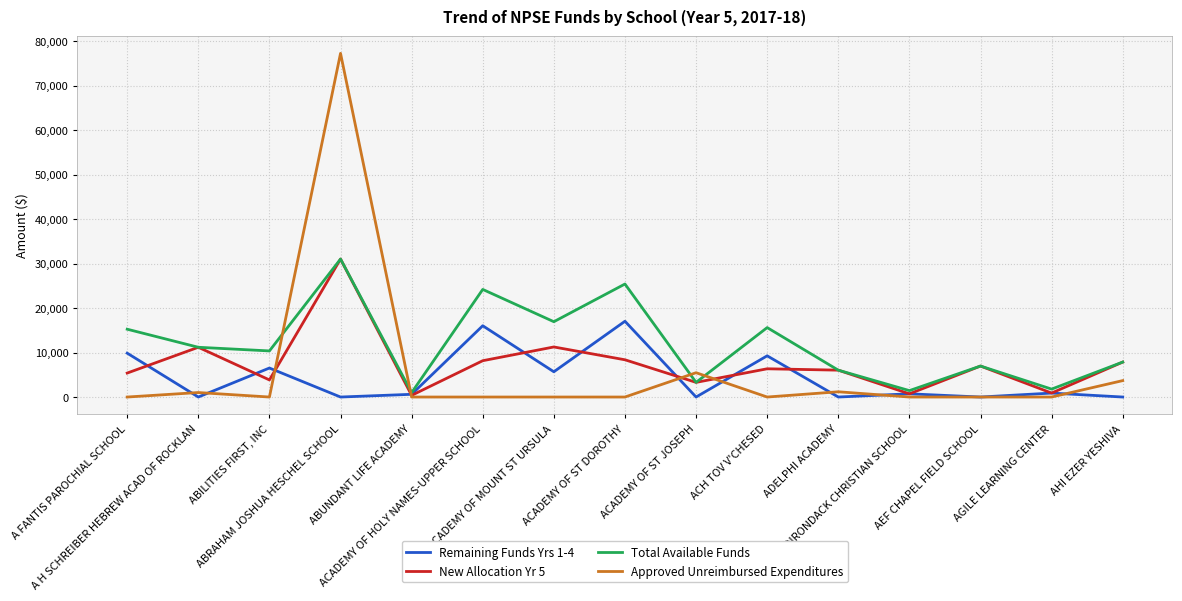

Which series has the largest range (max minus min)?

Approved Unreimbursed Expenditures